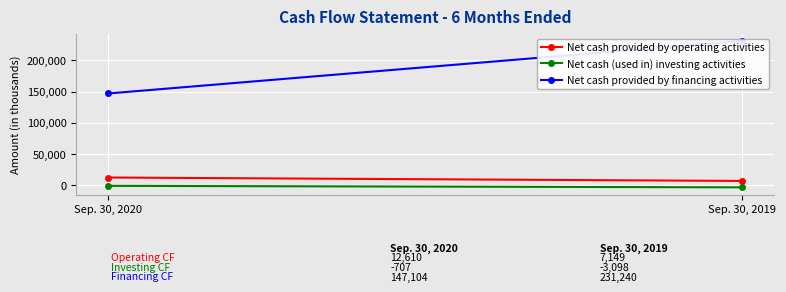

What is the sum of the Net cash (used in) investing activities values at Sep. 30, 2020 and Sep. 30, 2019?

-3805